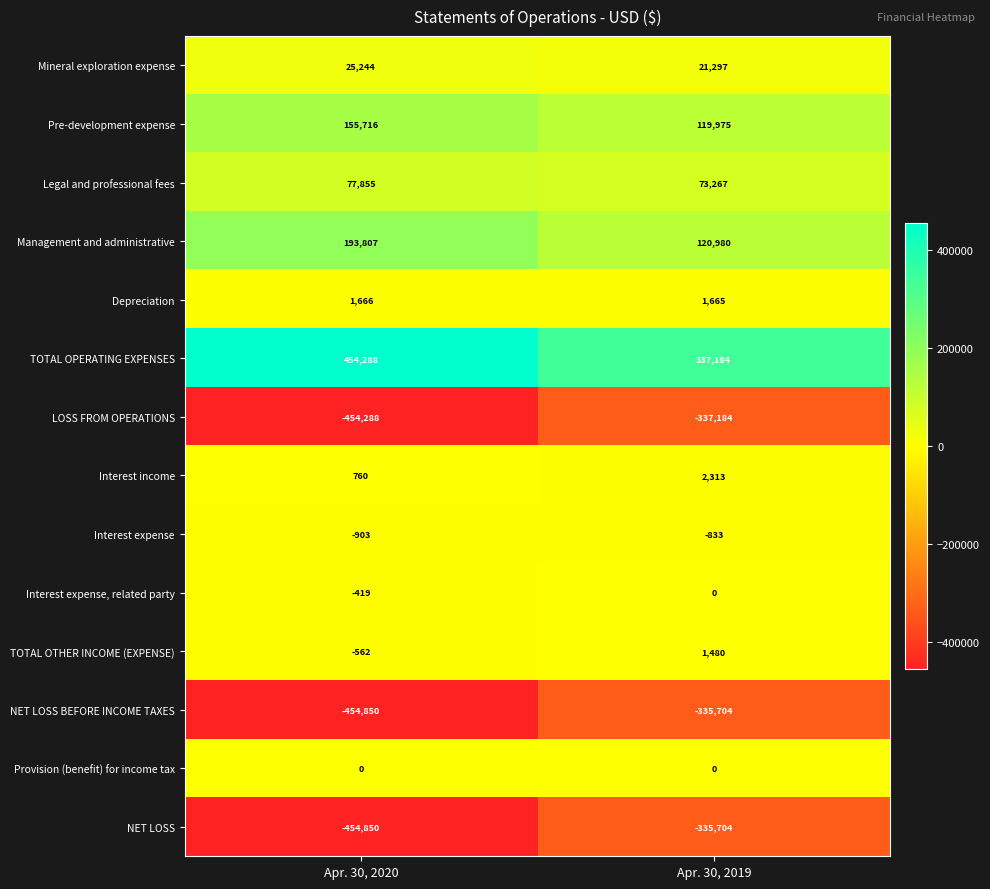

Reading left to right, extract all data points from this chart.

Mineral exploration expense: 25244	21297
Pre-development expense: 155716	119975
Legal and professional fees: 77855	73267
Management and administrative: 193807	120980
Depreciation: 1666	1665
TOTAL OPERATING EXPENSES: 454288	337184
LOSS FROM OPERATIONS: -454288	-337184
Interest income: 760	2313
Interest expense: -903	-833
Interest expense, related party: -419	0
TOTAL OTHER INCOME (EXPENSE): -562	1480
NET LOSS BEFORE INCOME TAXES: -454850	-335704
Provision (benefit) for income tax: 0	0
NET LOSS: -454850	-335704